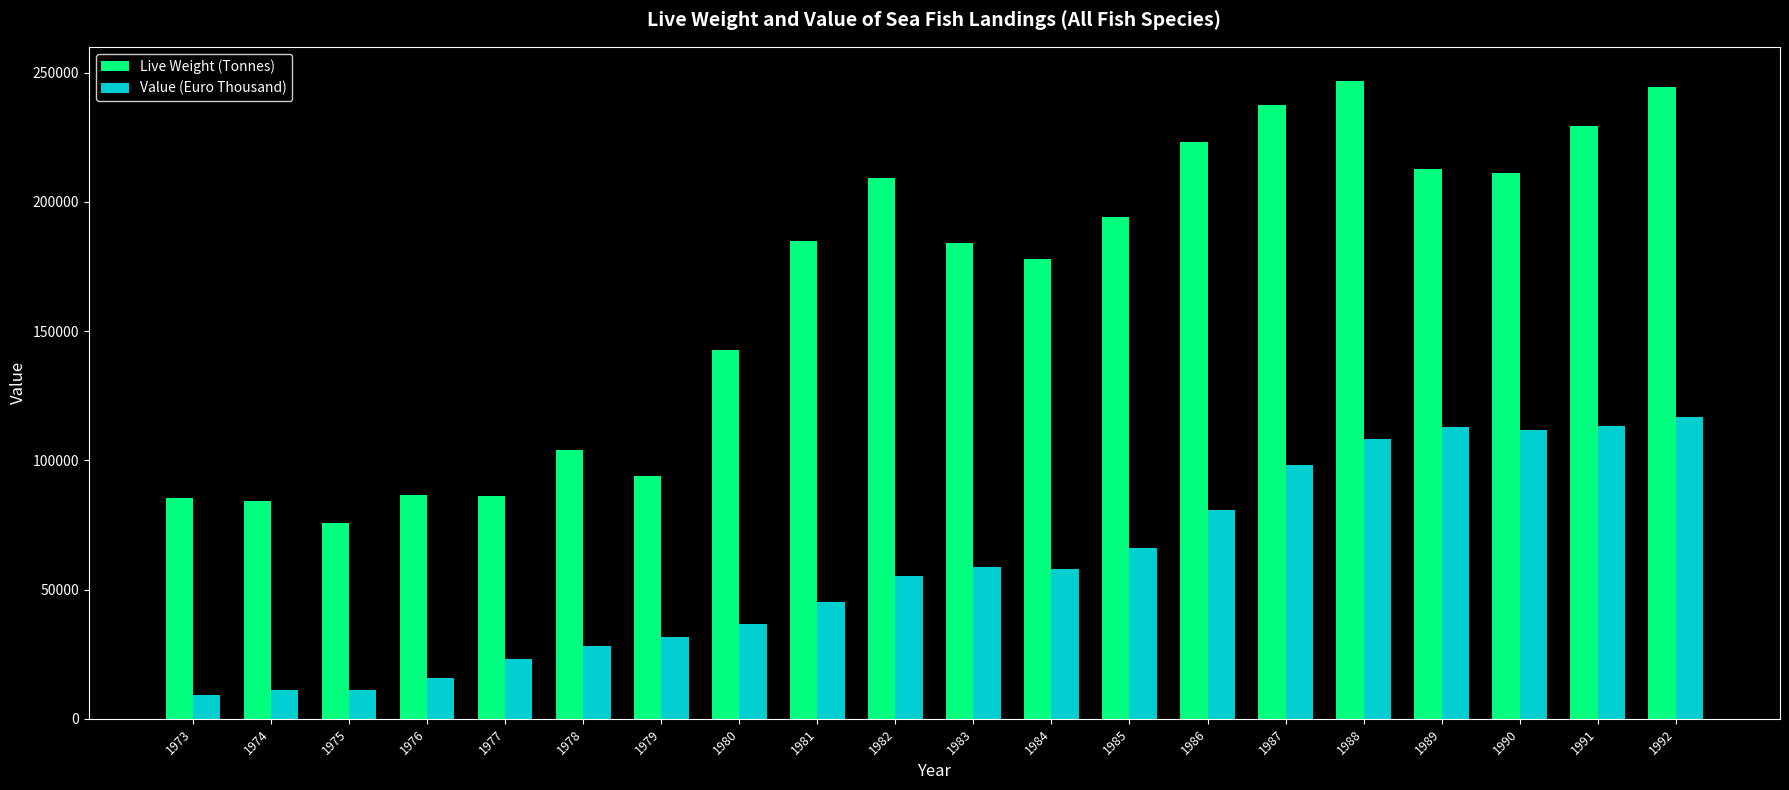

What is the value of the Live Weight (Tonnes) bar at the 9th from the left?

184980